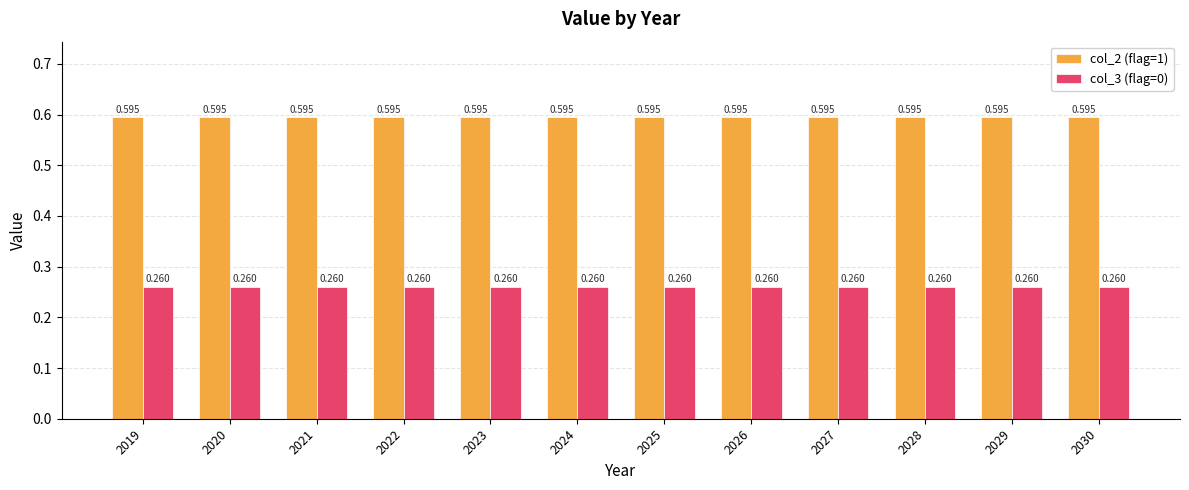

What is the total value across all series at 2022?

0.9